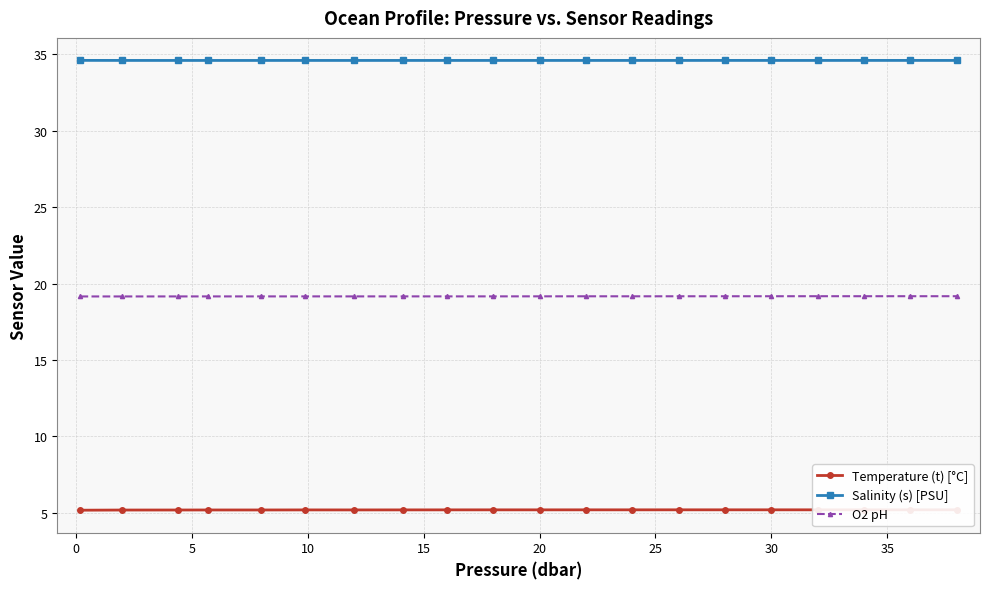

Is it true that Salinity (s) [PSU] equals 18.9 at 30?

False